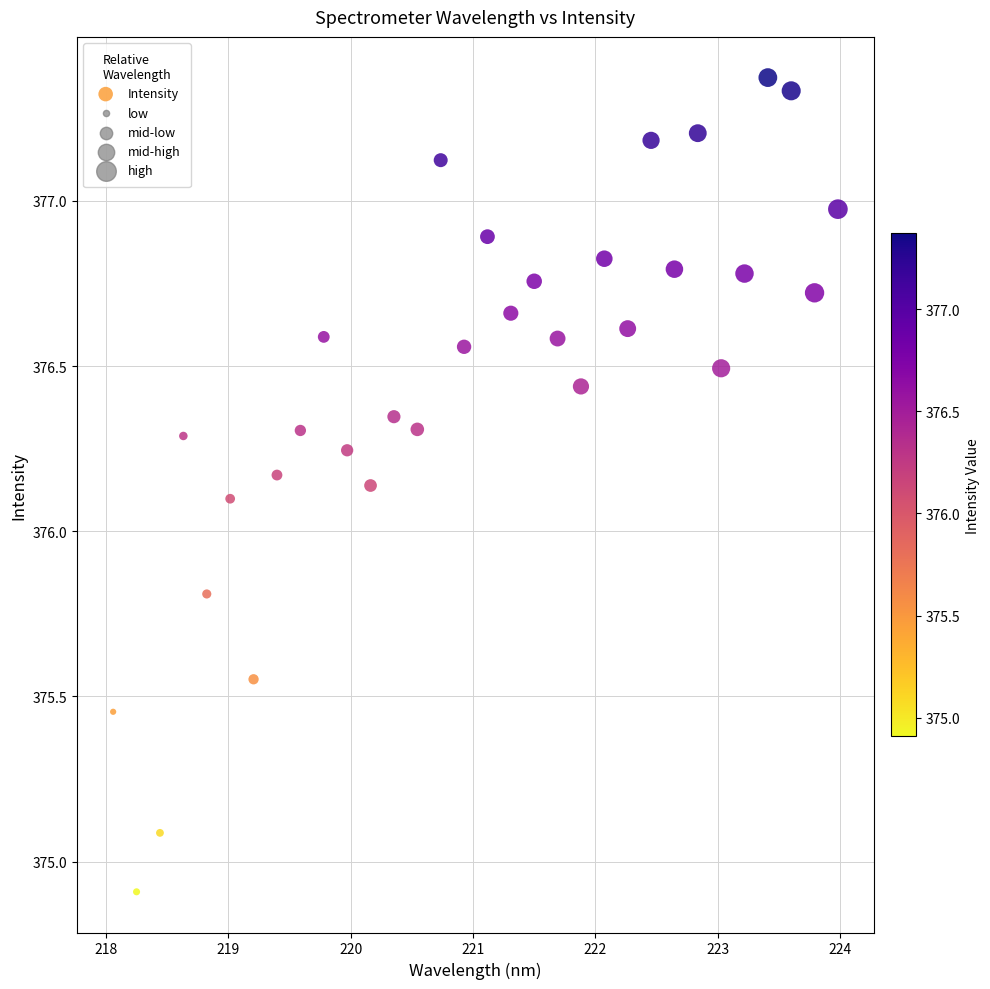

What is the range of Y values (max minus min)?

2.5